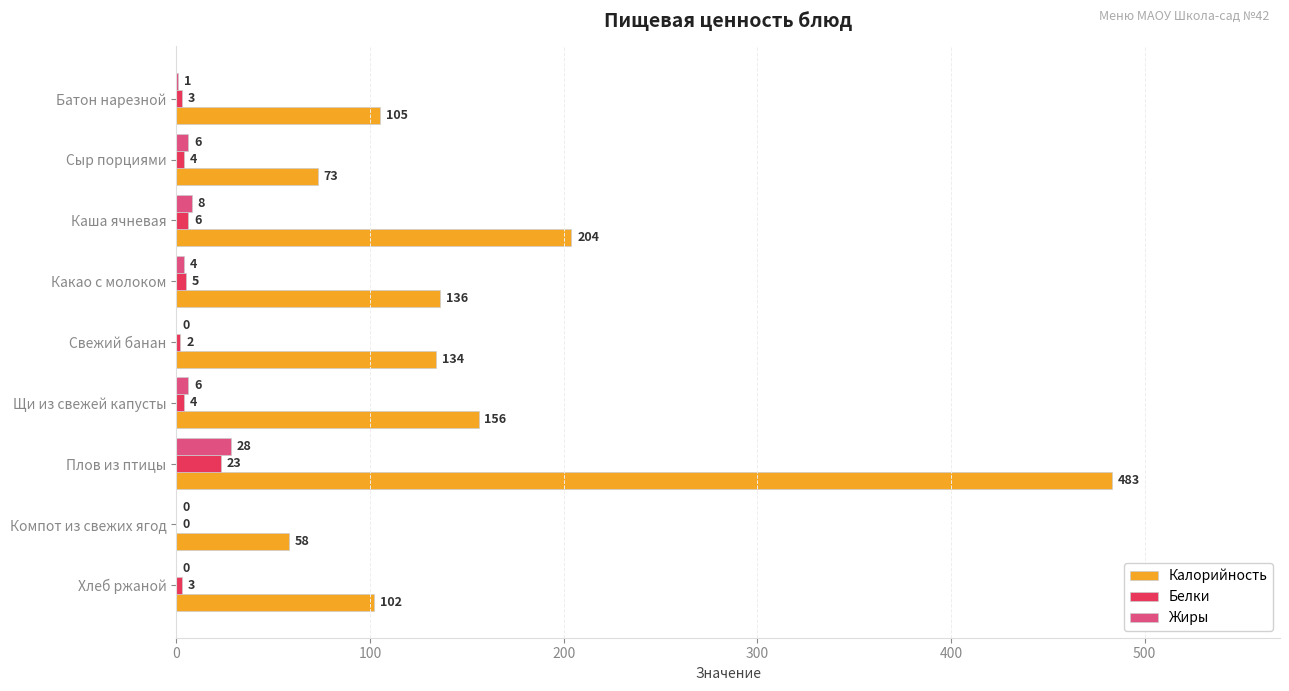

True or false: Калорийность has a value of 136 at Какао с молоком.

True